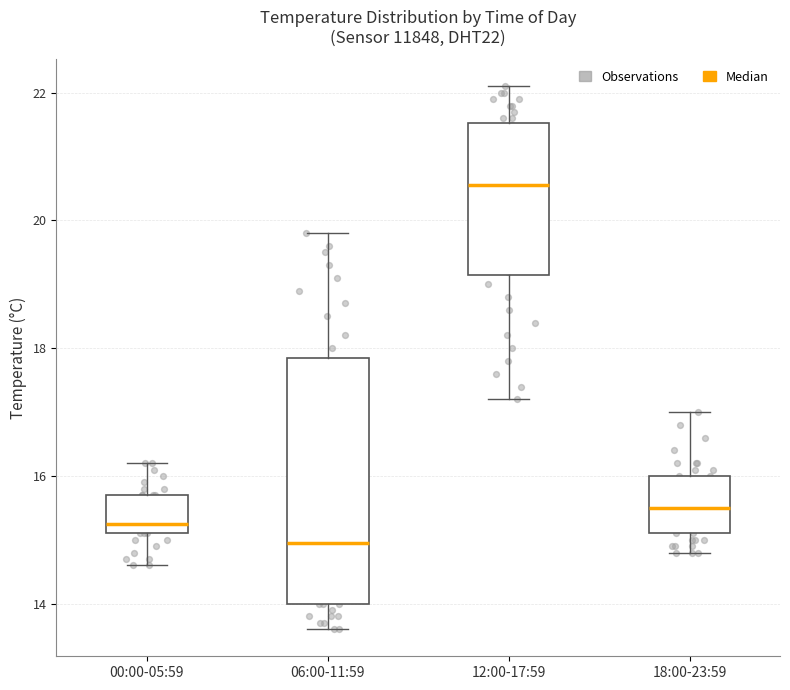

Where does the lower whisker of the box for 18:00-23:59 end on the y-axis? The values are not printed on the chart, so give them approximately, as read against the axis.

14.8